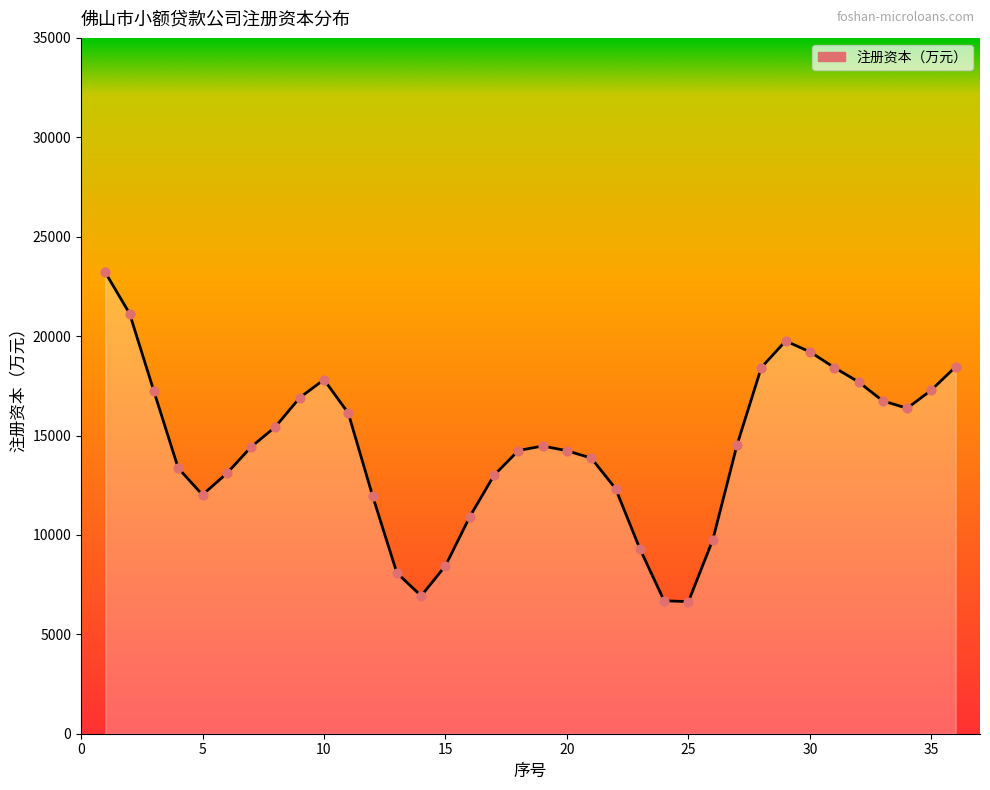

What is the minimum value shown in the chart?

6645.8